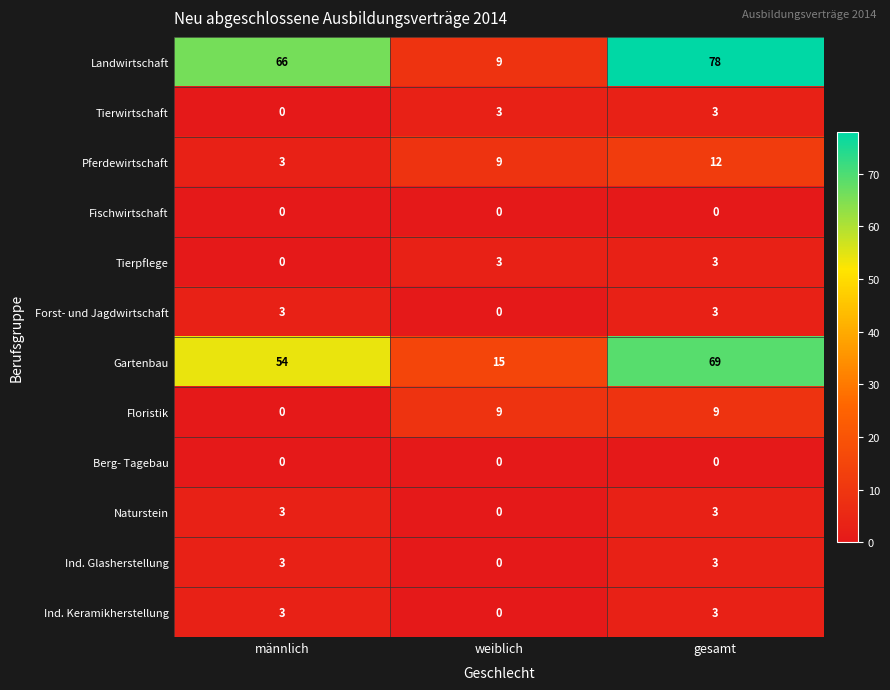

What is the difference between the Pferdewirtschaft values at weiblich and gesamt?

3